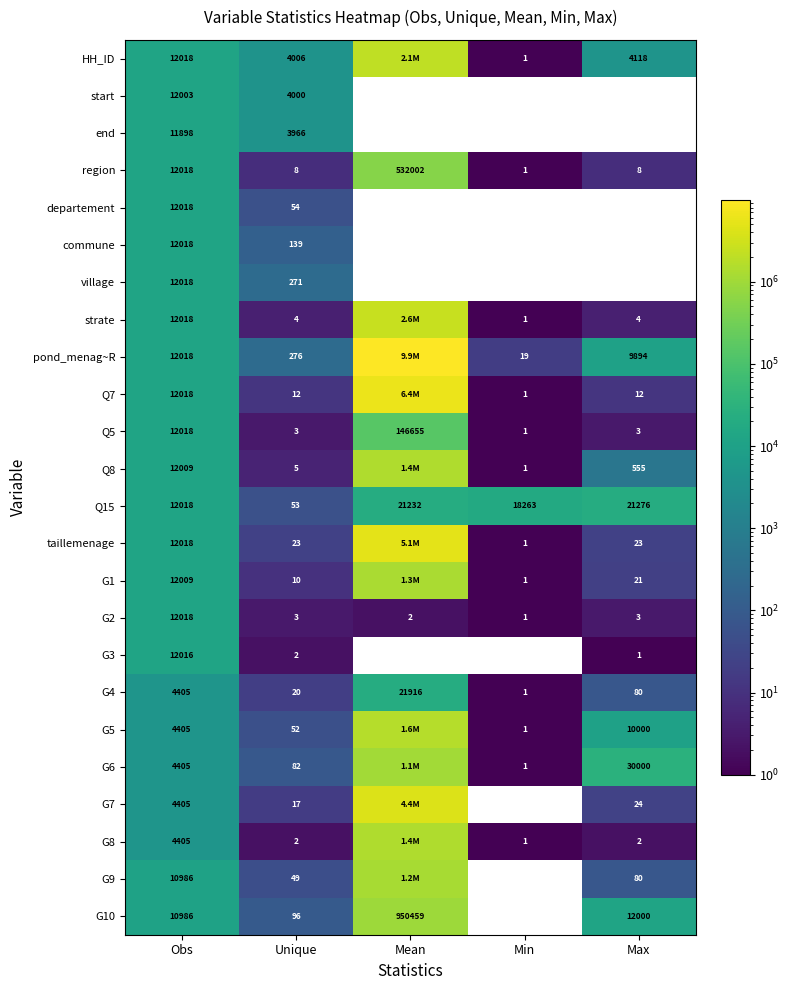

At which label does G4 first exceed 80?

Obs